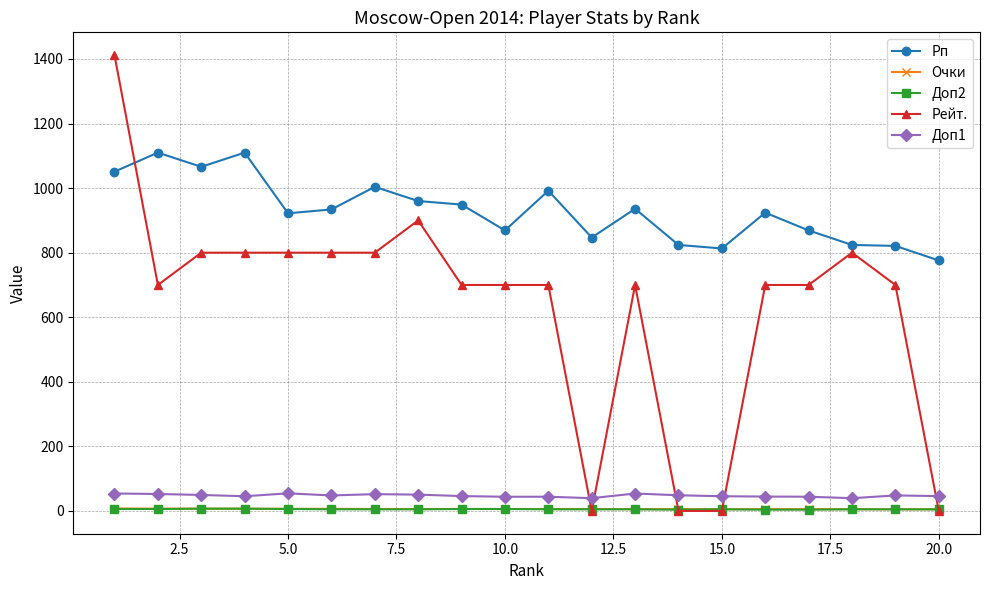

What is the value of the Рп point at the 3rd from the left?

1066.0